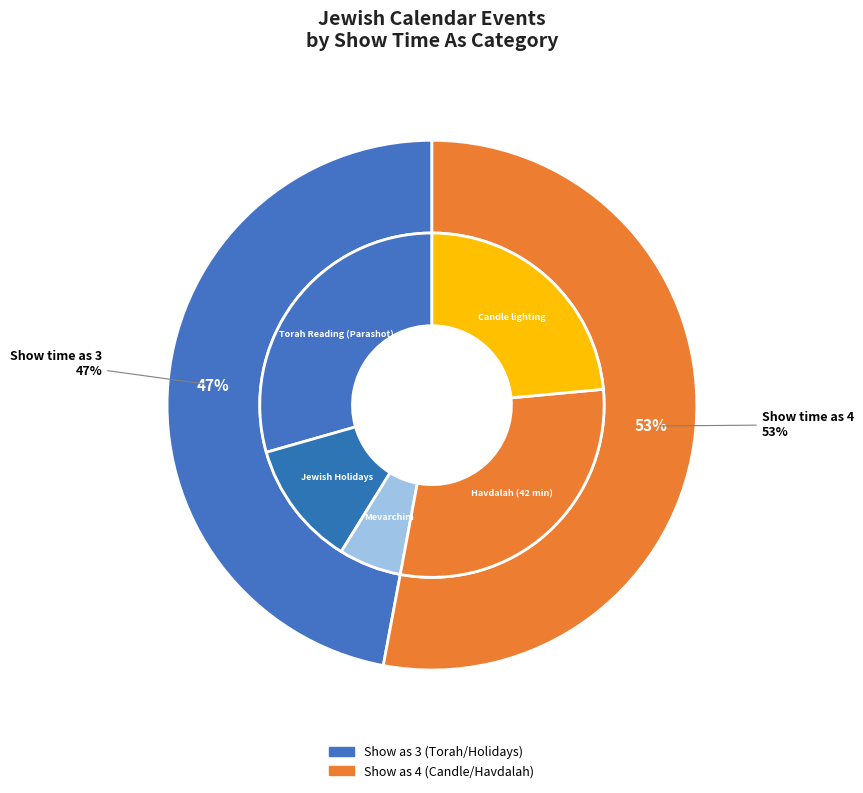

Is there a majority slice in this chart?

No